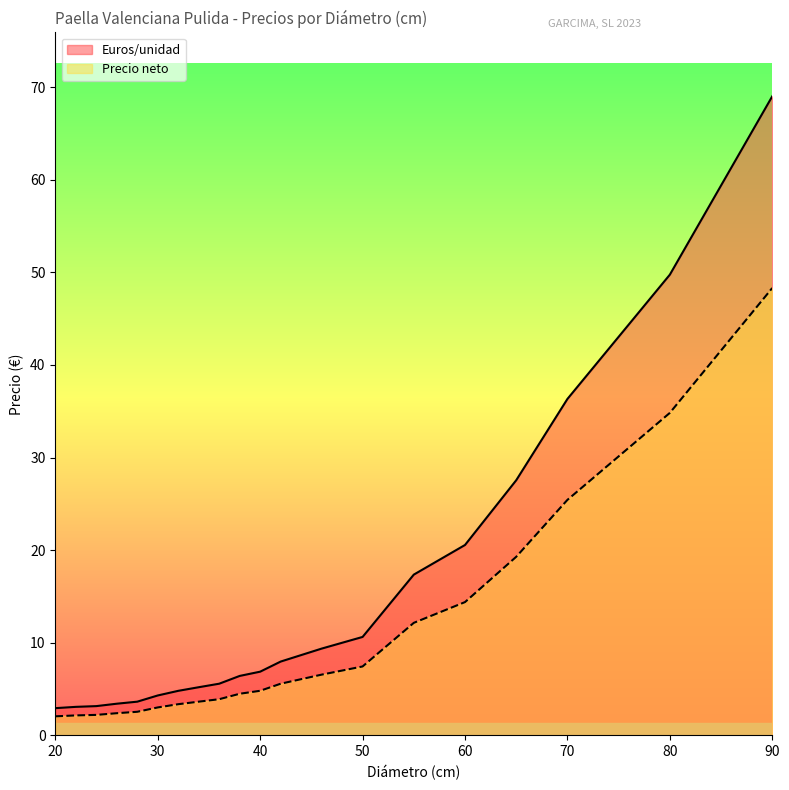

How many lines are shown in the chart?

2